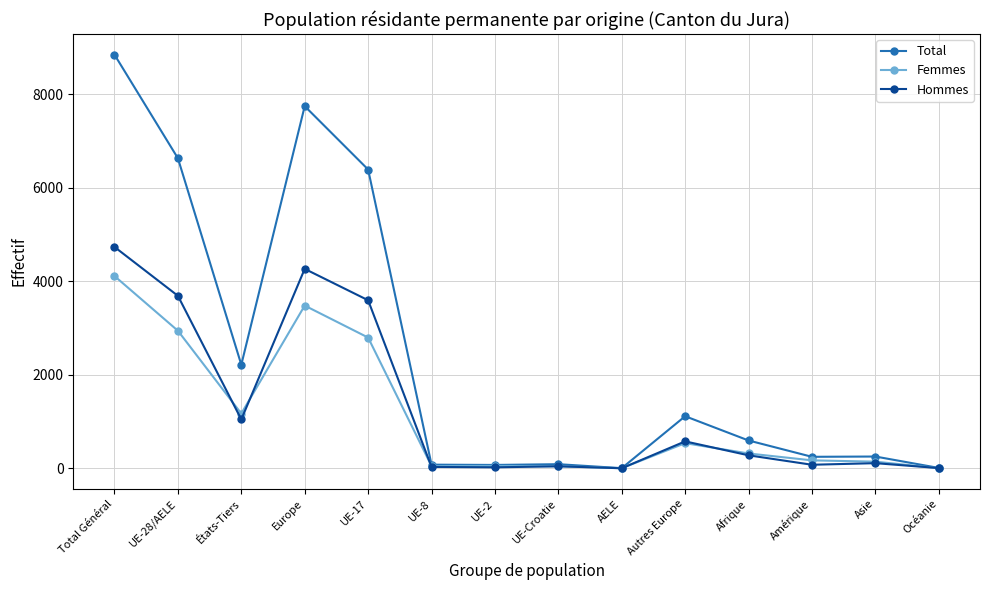

What is the minimum value shown in the chart?

1